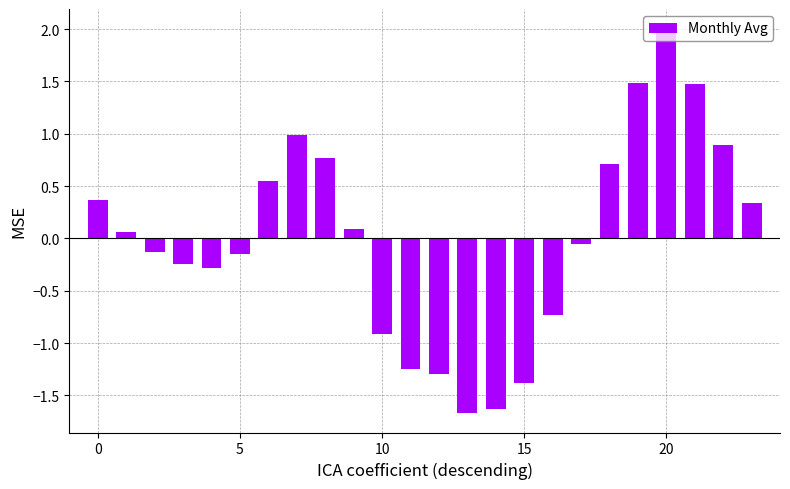

What is the value of the 20th bar from the left?

1.5